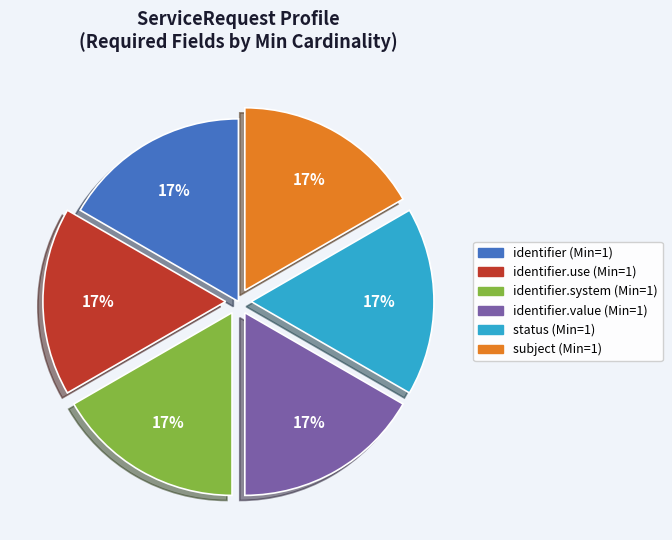

How many slices are in this pie chart?

6